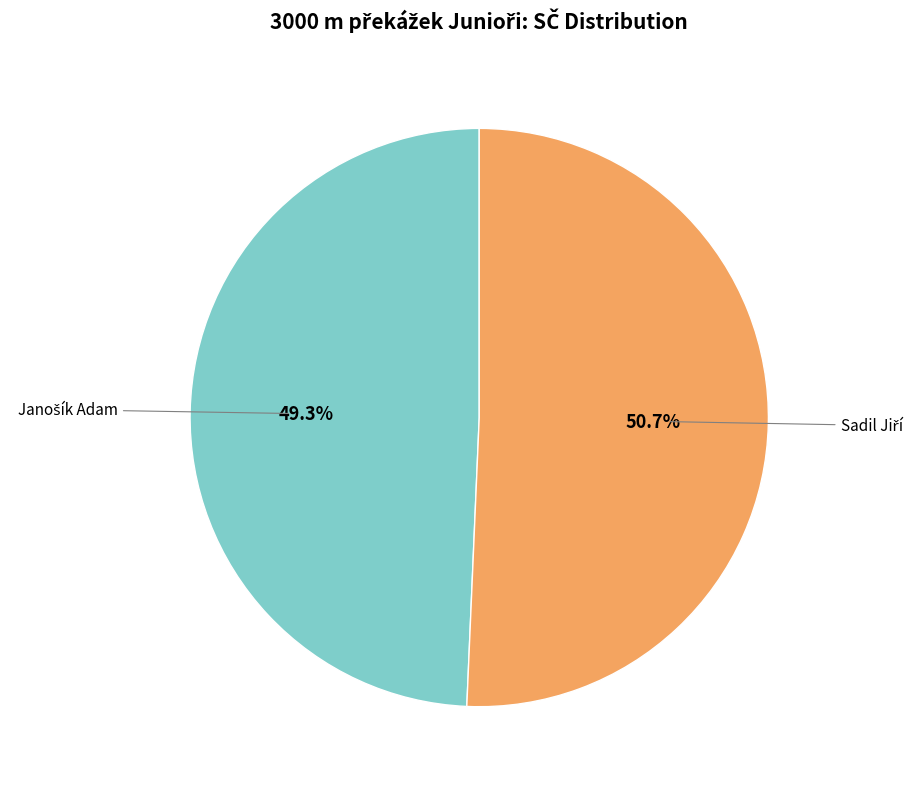

Is there any slice that represents more than half of the pie?

Yes